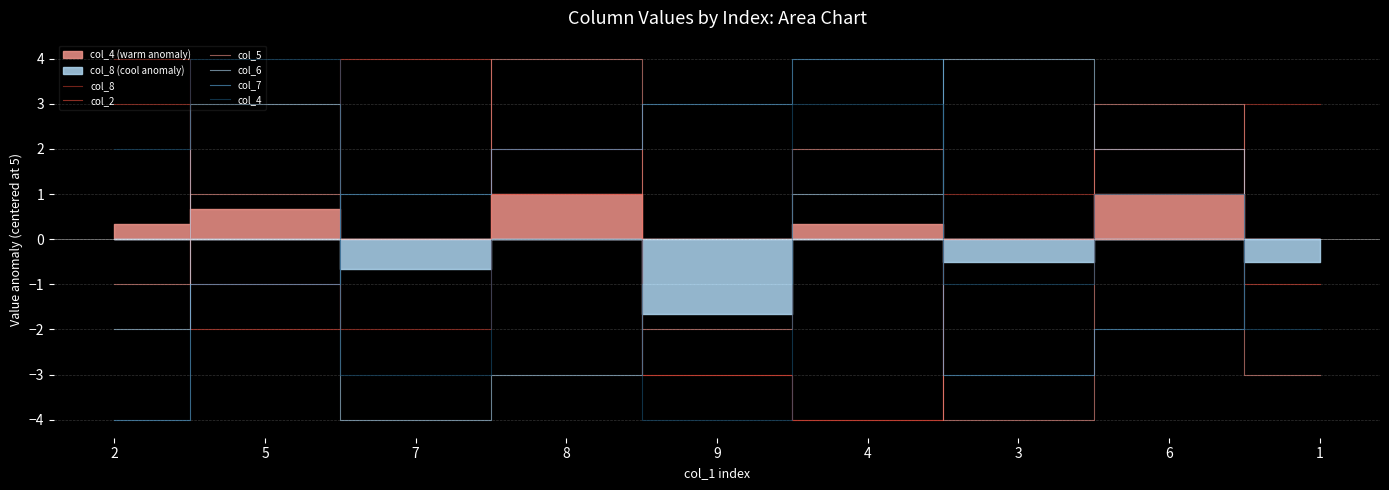

In col_2, how many points are higher than both neighbors (excluding endpoints)?

2